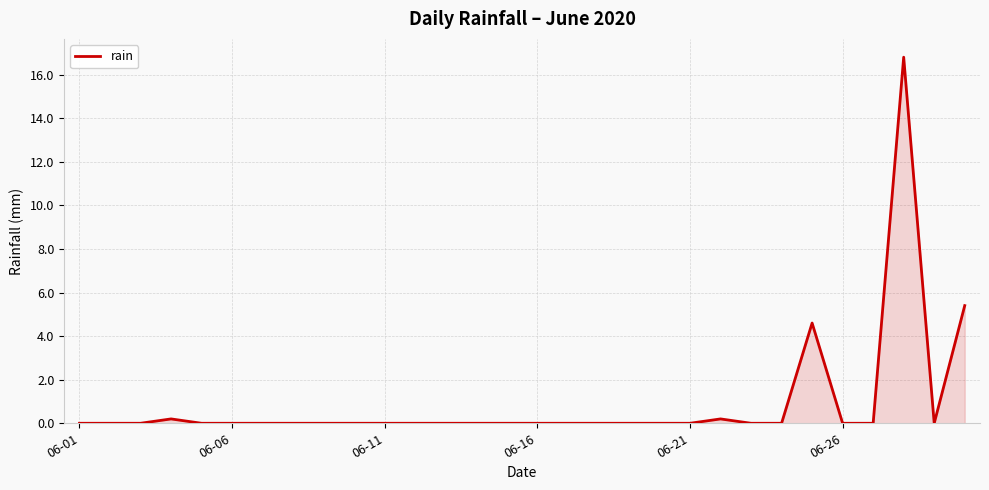

What is the difference between the maximum and minimum values?

16.8